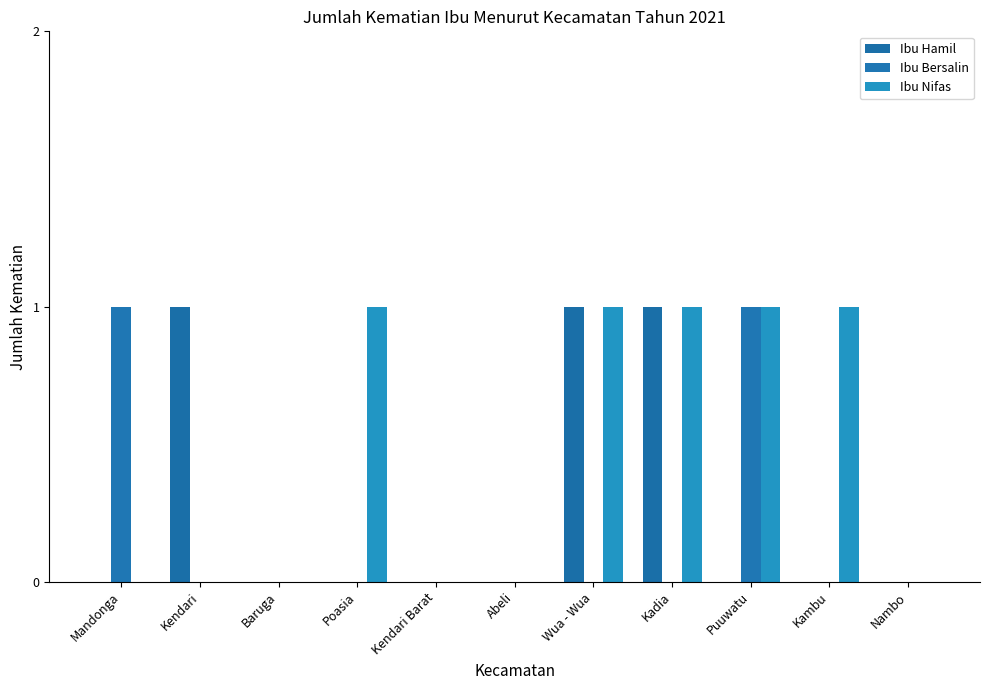

Reading right to left, list all the values displayed in this chart.

Ibu Hamil: 0	0	0	1	1	0	0	0	0	1	0
Ibu Bersalin: 0	0	1	0	0	0	0	0	0	0	1
Ibu Nifas: 0	1	1	1	1	0	0	1	0	0	0